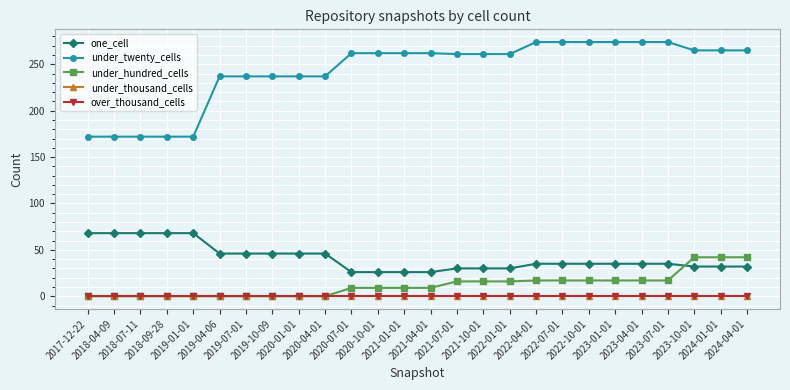

Where does the under_hundred_cells series first go above 9?

2021-07-01